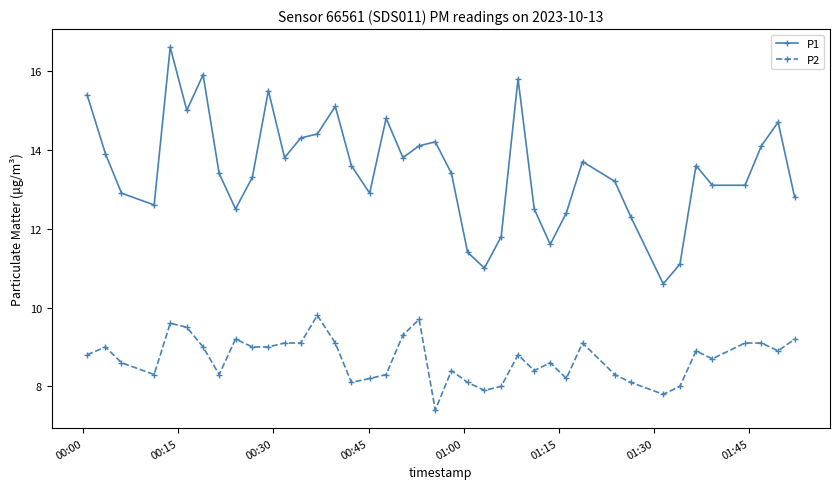

What is the smallest value displayed?

7.4